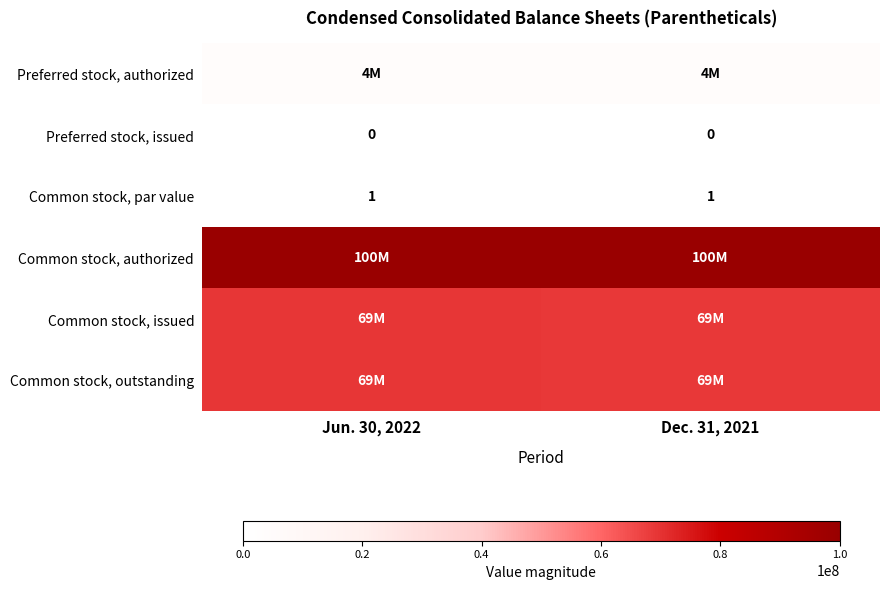

The Preferred stock, issued series shows 0 at Jun. 30, 2022. True or false?

True